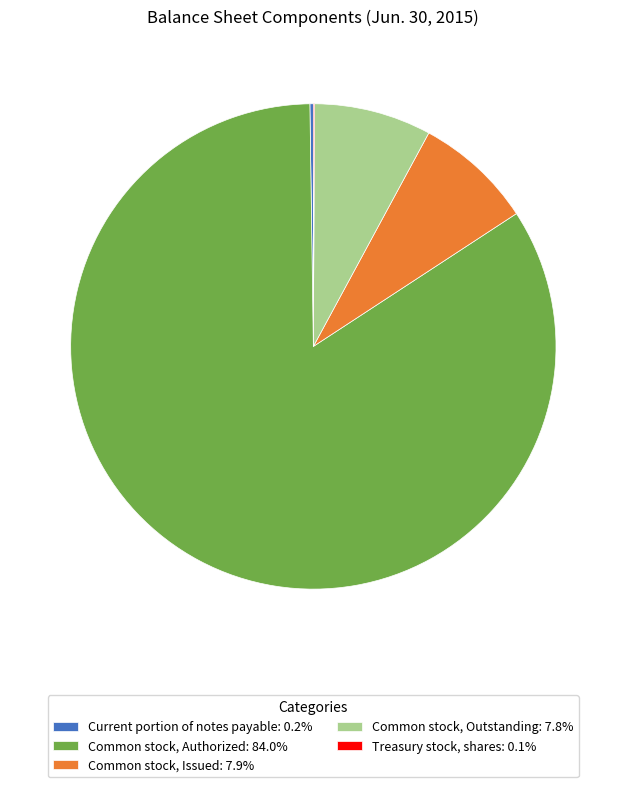

Combined, do Common stock, Authorized: 84.0% and Common stock, Issued: 7.9% account for over 50%?

Yes